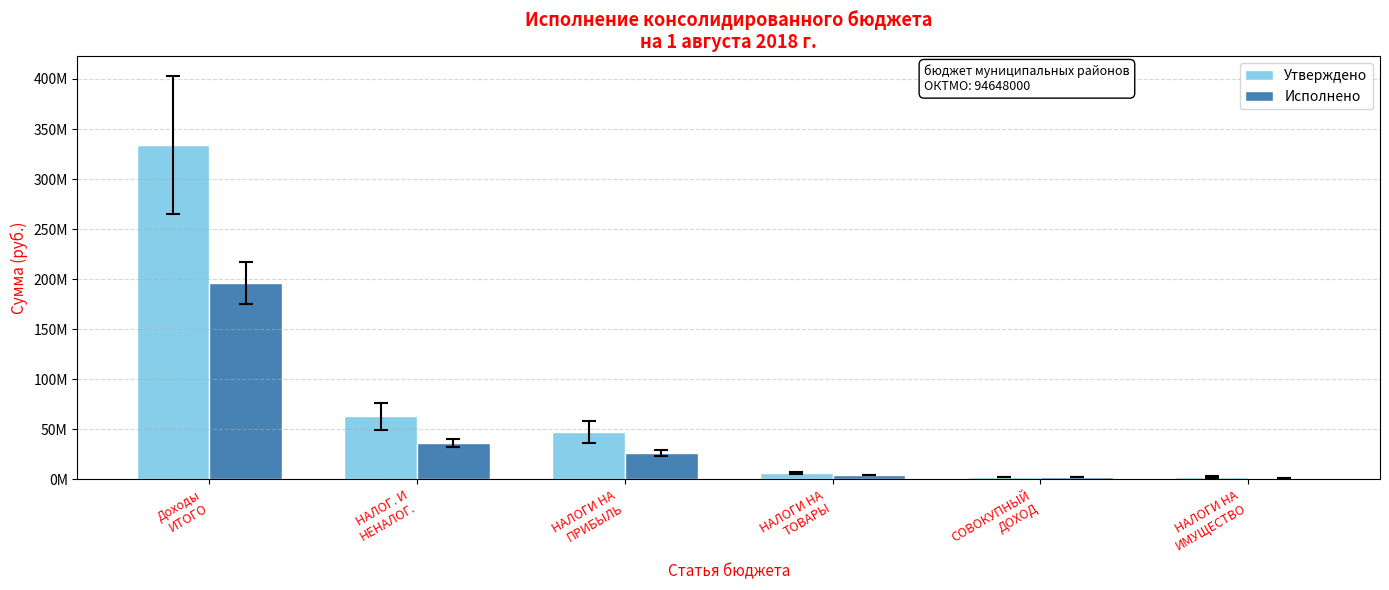

Are the bars horizontal?

No